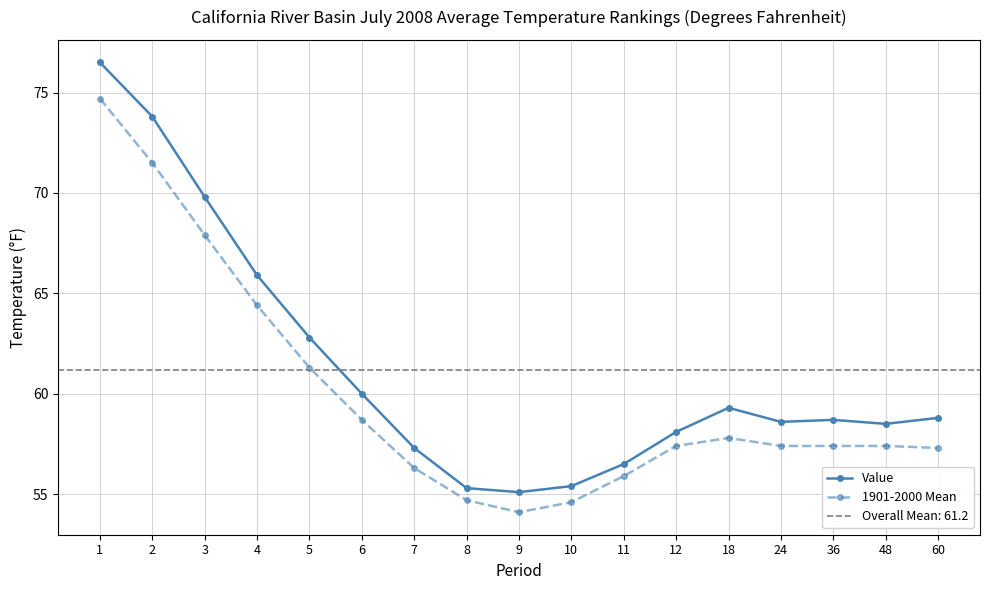

Is this an area chart (filled region under the line)?

No